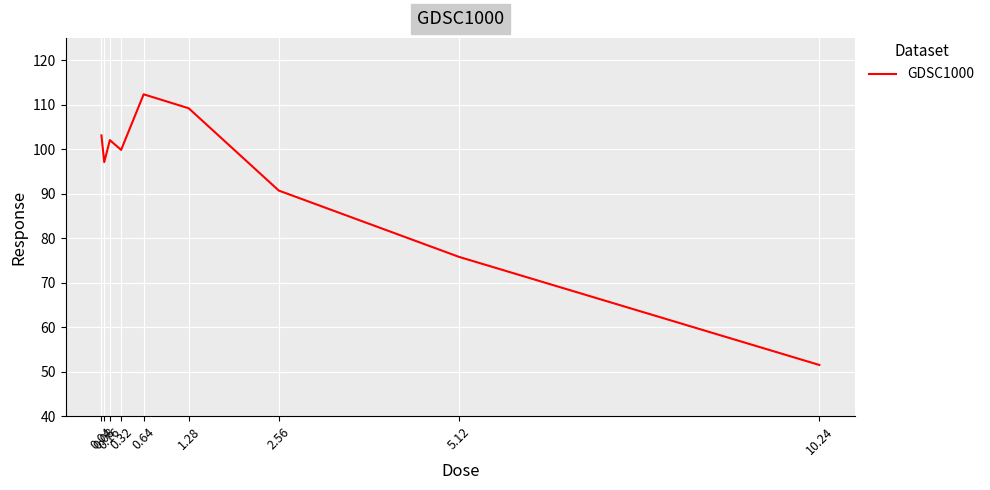

How many values are below 99?

4